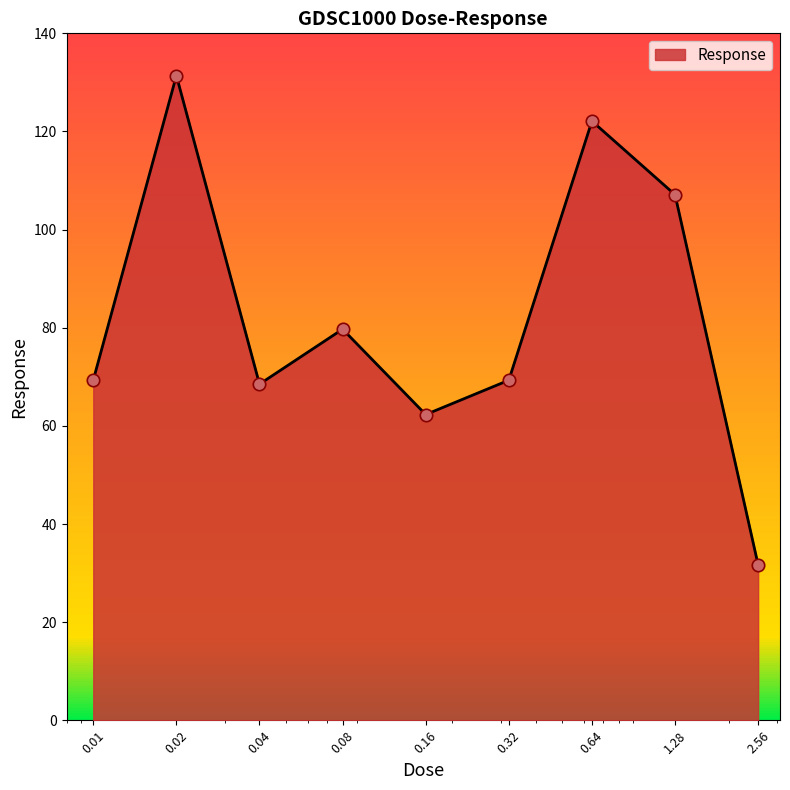

What is the minimum value shown in the chart?

31.7